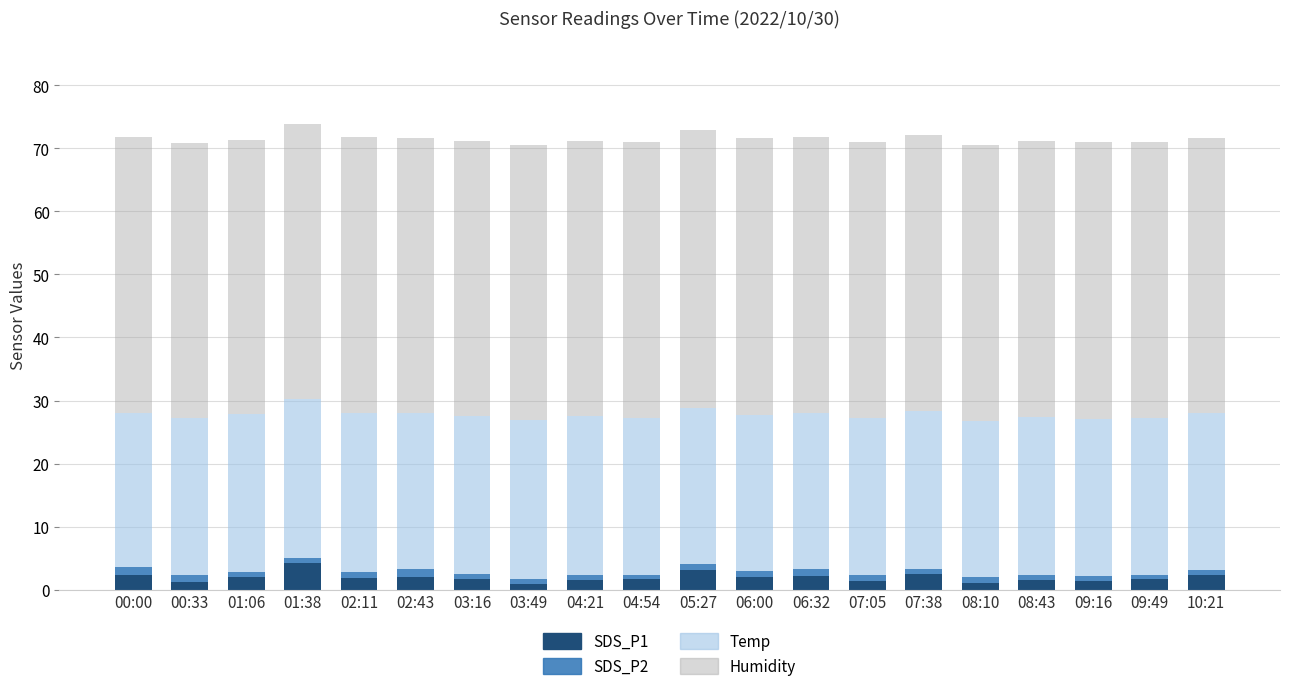

True or false: SDS_P1 has a value of 1.6 at 04:21.

True